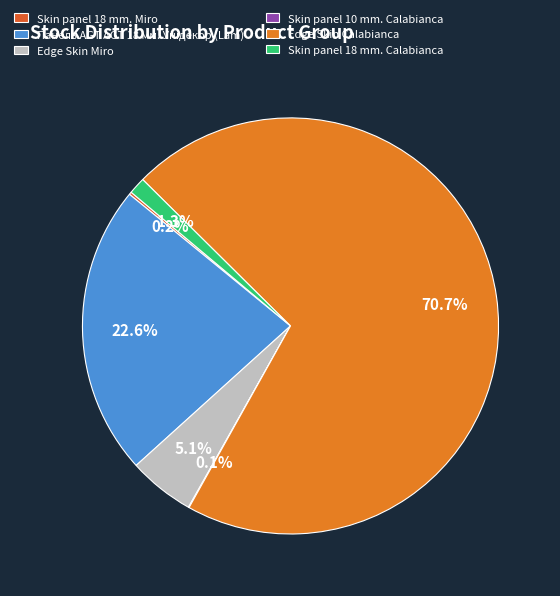

Does Edge Skin Calabianca account for over 50% of the chart?

Yes